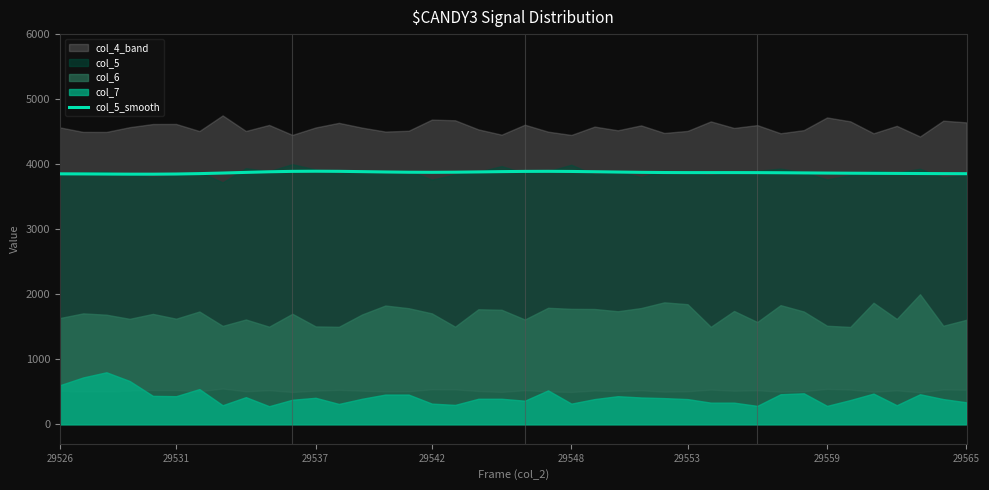

How many values exceed 3870?

22